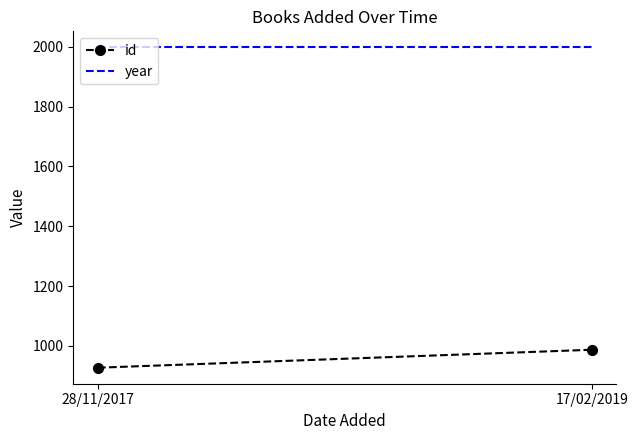

What is the average value of the year series?

1998